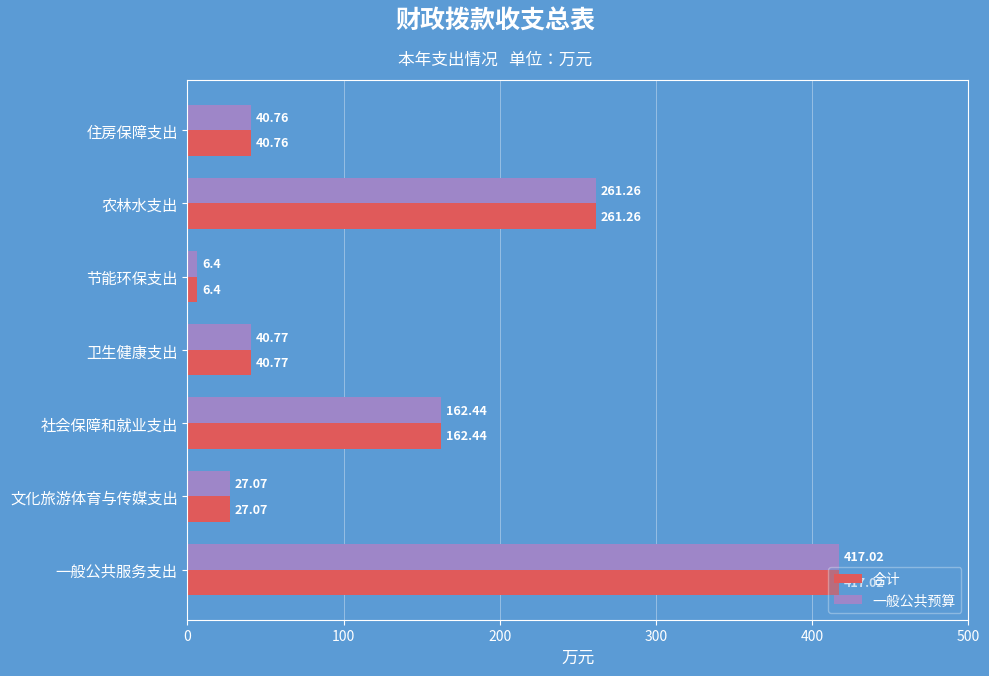

What is the sum of the 合计 values at 住房保障支出 and 节能环保支出?

47.2